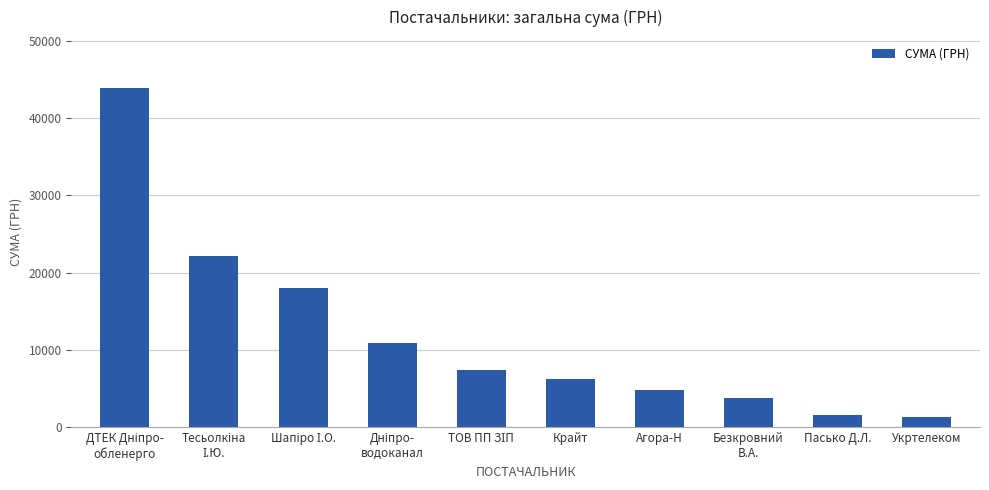

What is the minimum value shown in the chart?

1258.0